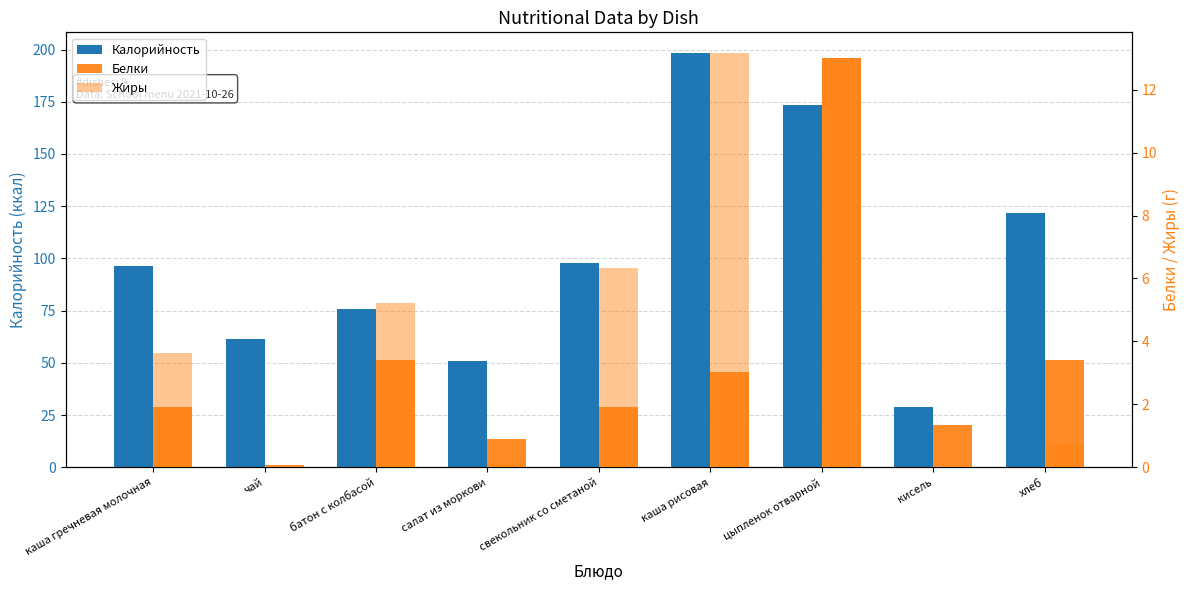

How many bars are there in each group?

3